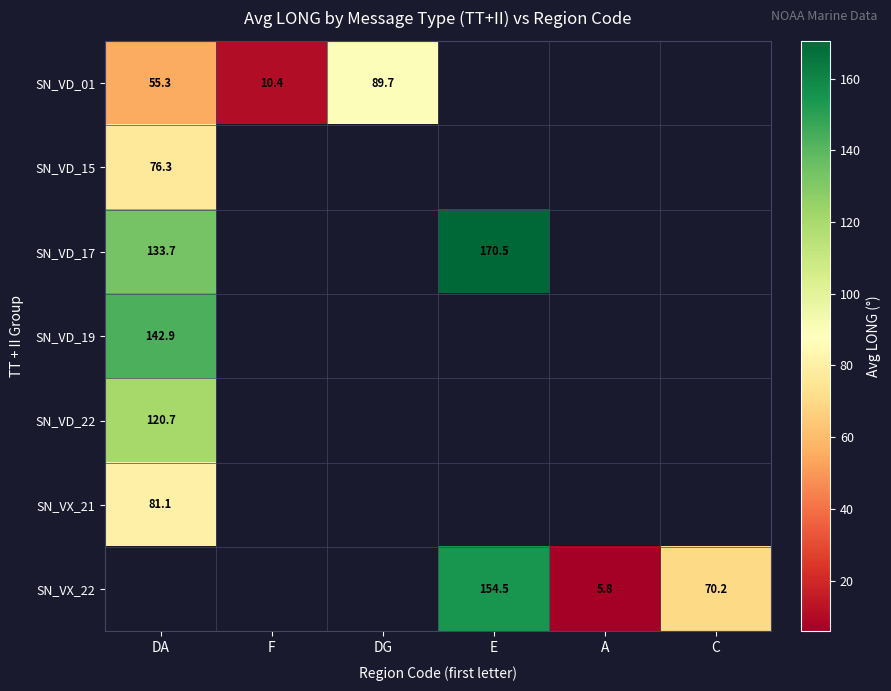

At how many categories does at least one series exceed 69?

4